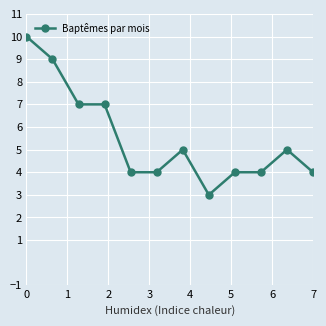

What is the difference between the maximum and minimum values?

7